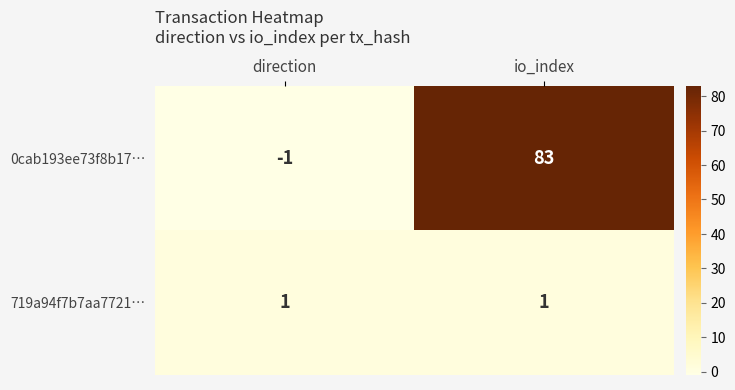

What is the spread (max minus min) of values at io_index?

82